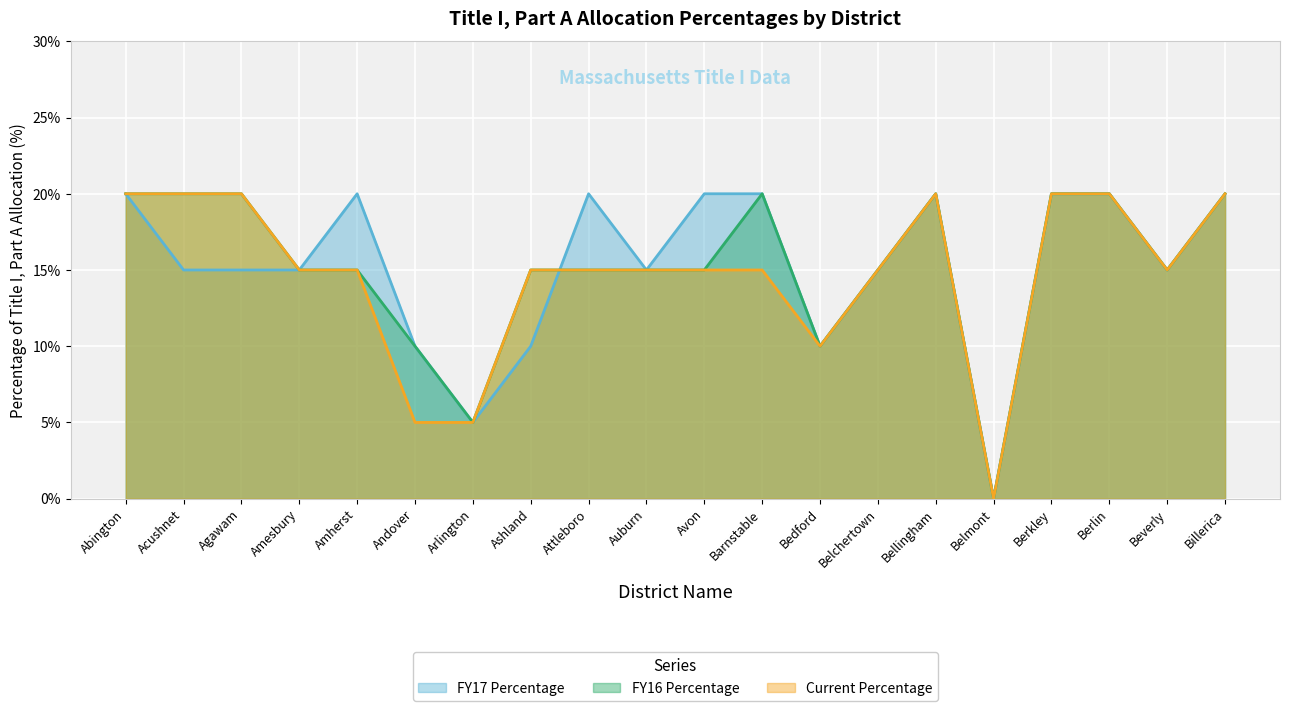

What is the value of the FY17 Percentage point at the 20th from the left?

20